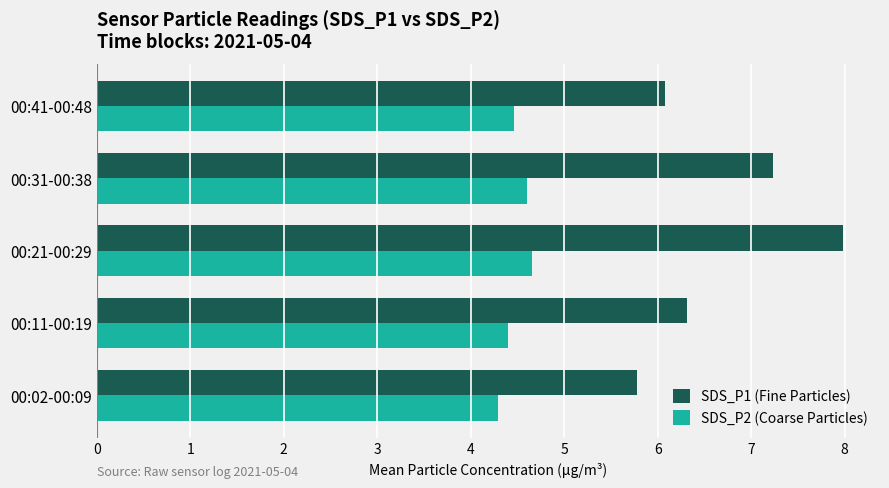

The SDS_P2 (Coarse Particles) series shows 4.5 at 00:41-00:48. True or false?

True